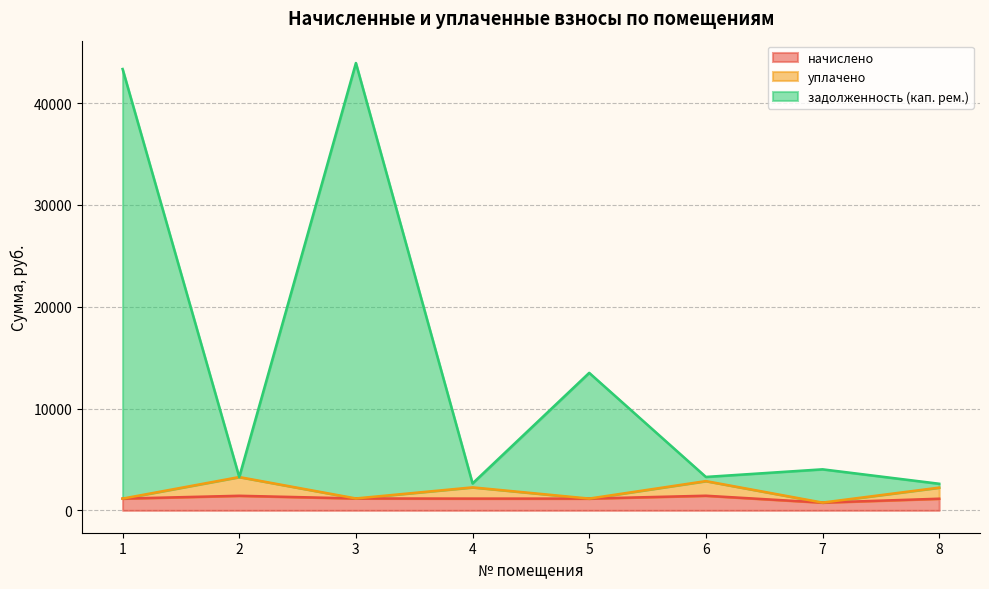

Does the chart have visible grid lines?

Yes